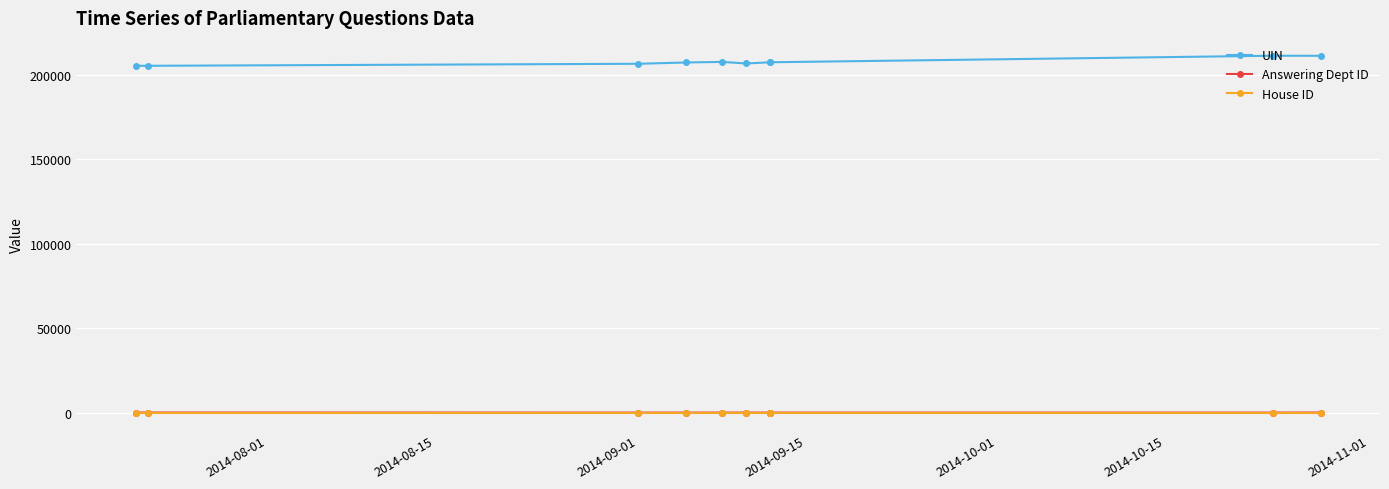

Read the House ID value at 2014-08-15.

1